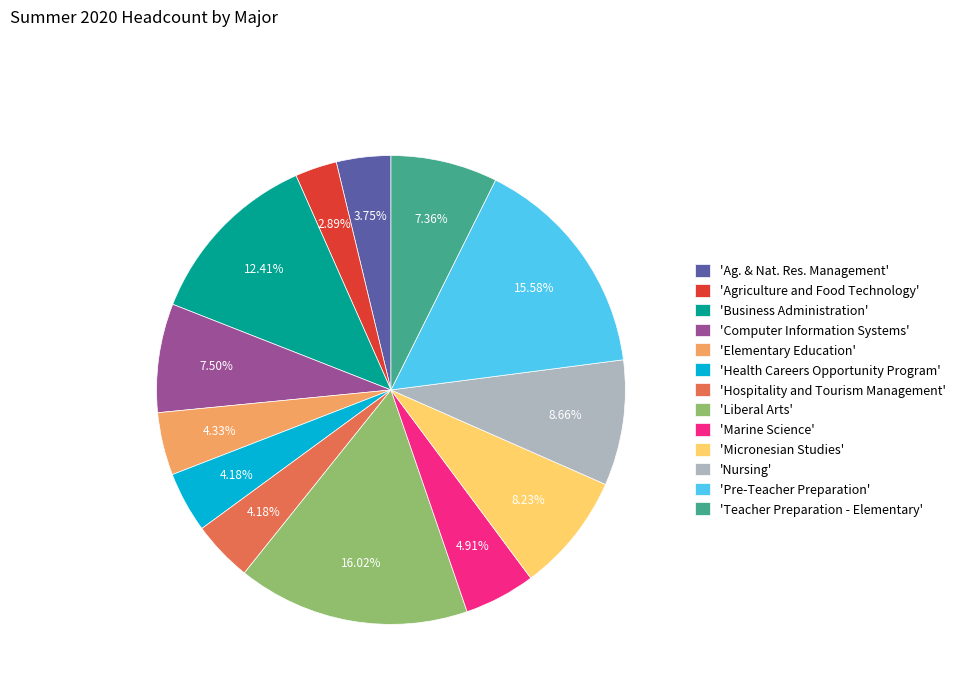

Does any single category account for the majority?

No